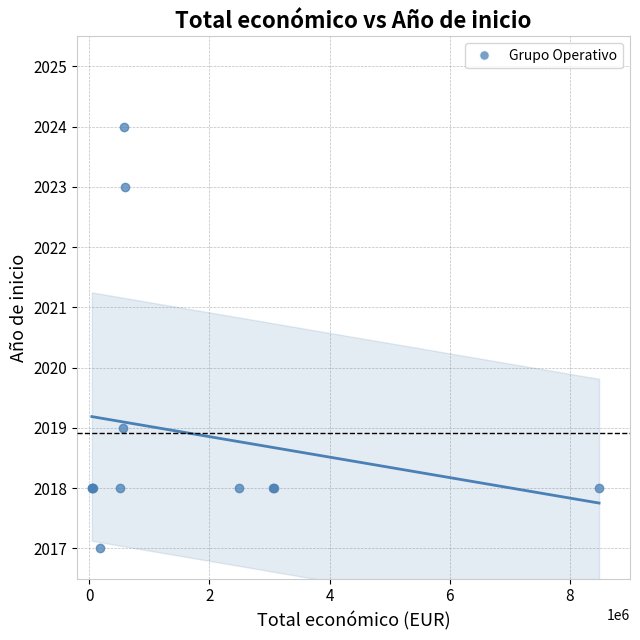

What Y value in the scatter plot is closest to 2020?

2019